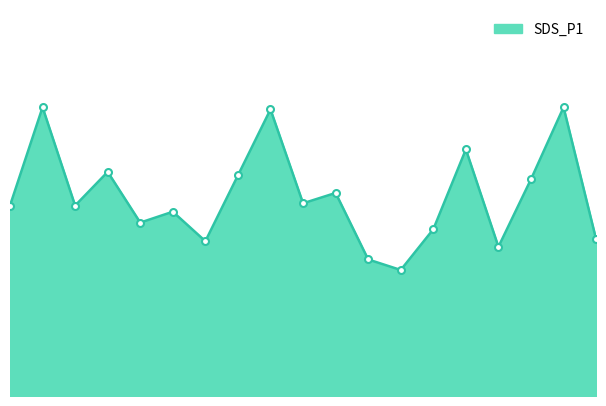

How many lines are shown in the chart?

1